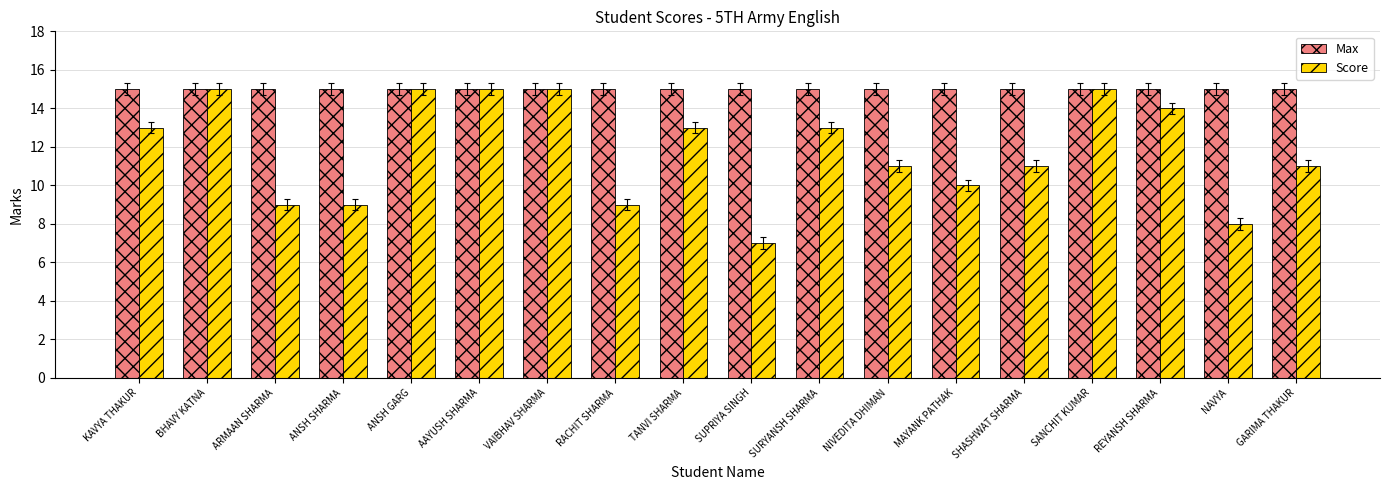

List the series in order of their overall mean, highest first.

Max, Score